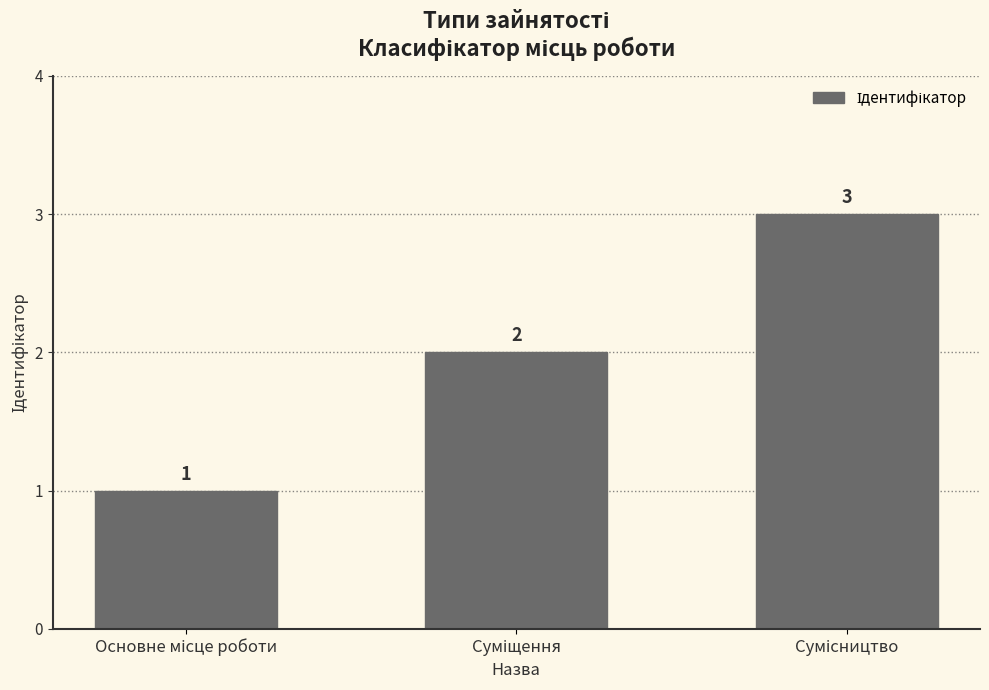

What is the greatest value displayed?

3